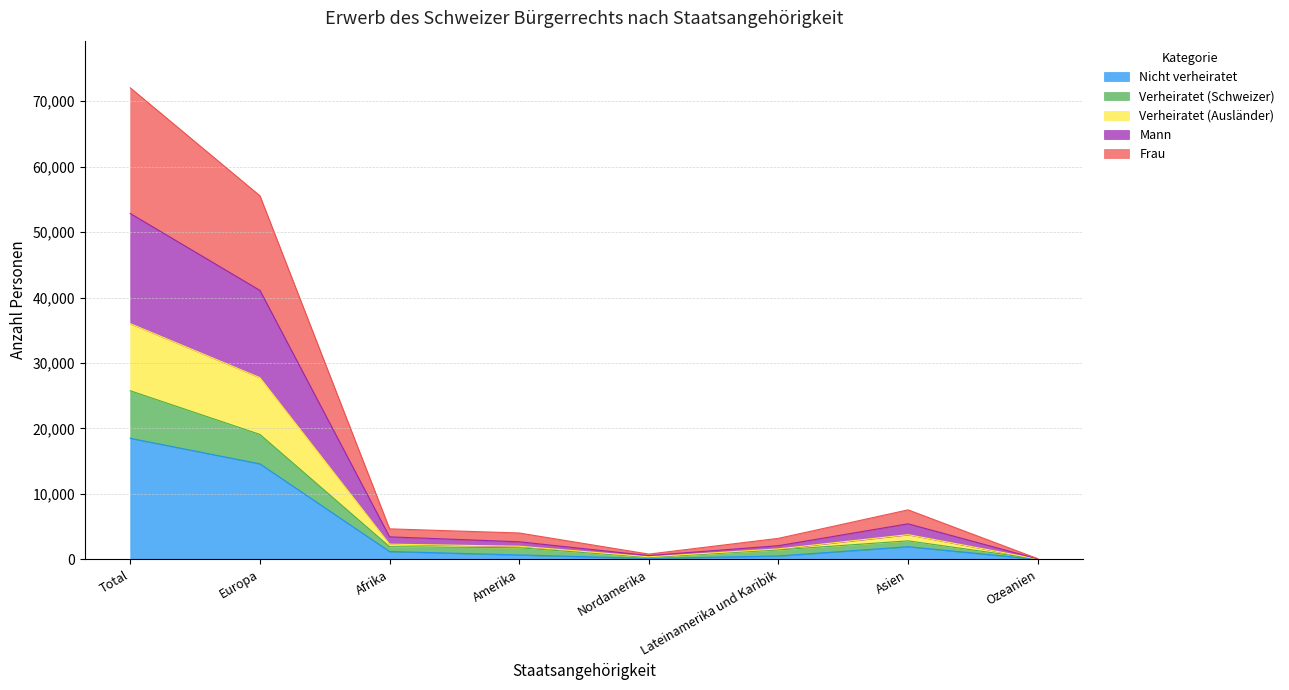

How many interior local peaks does the Frau series have?

1